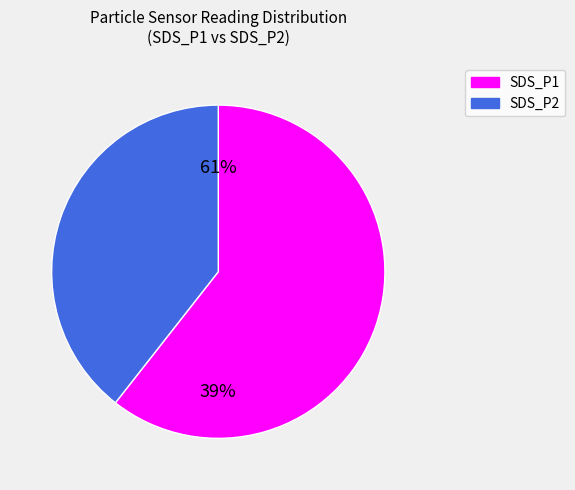

To the nearest percent, what is the combined percentage of SDS_P2 and SDS_P1?

100%